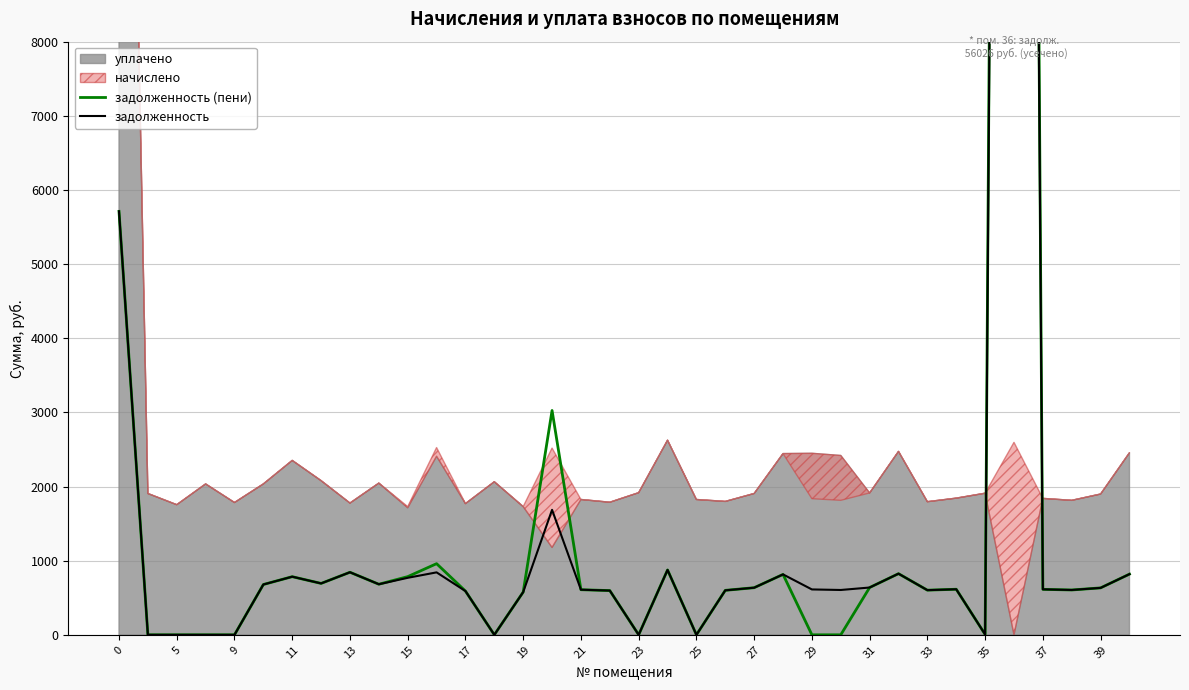

How many lines are shown in the chart?

2